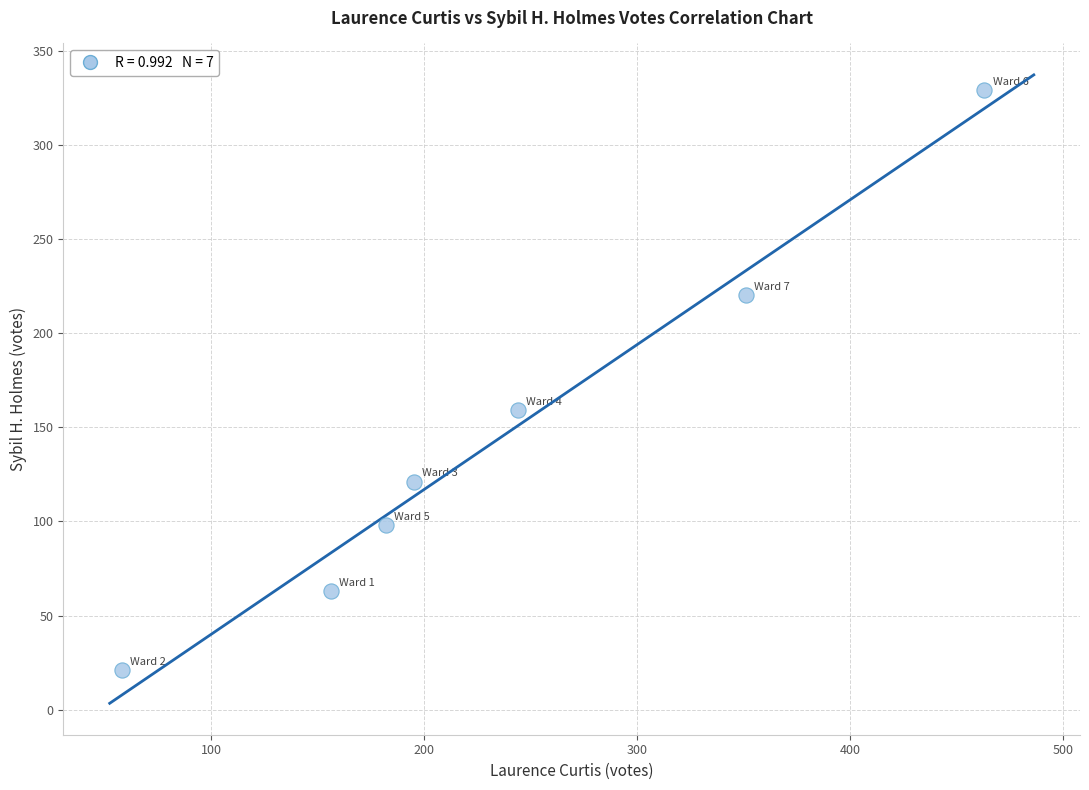

What Y value in the scatter plot is closest to 175?

159